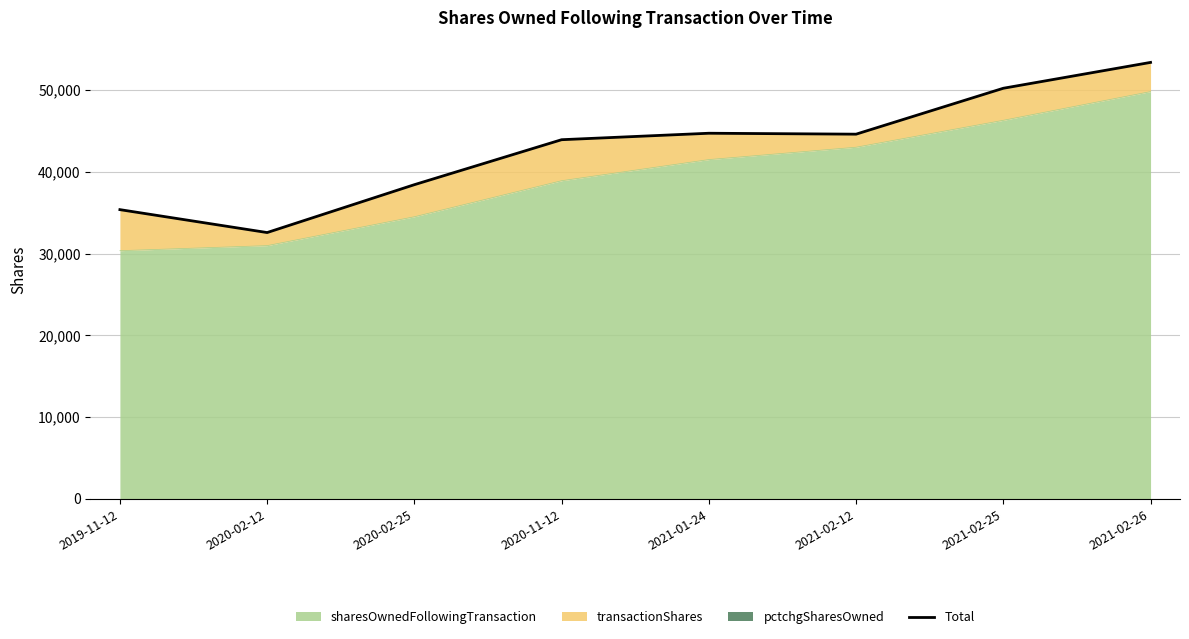

Which category has the highest value across all series?

2021-02-26